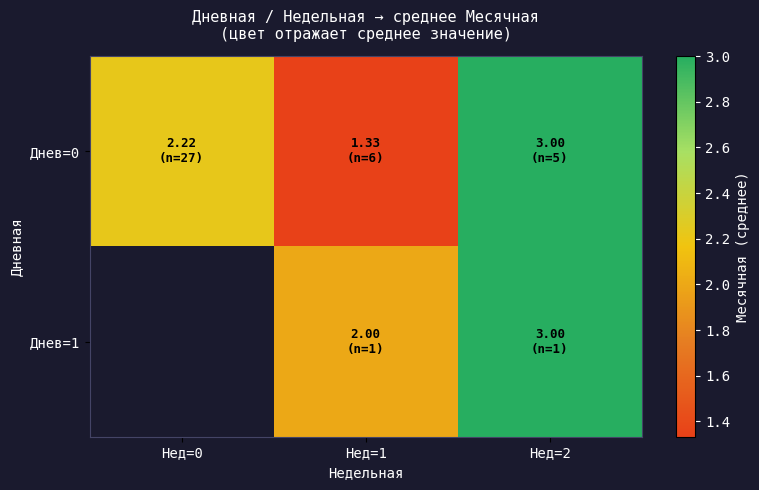

Between Нед=1 and Нед=2, which series saw the biggest shift?

Днев=0